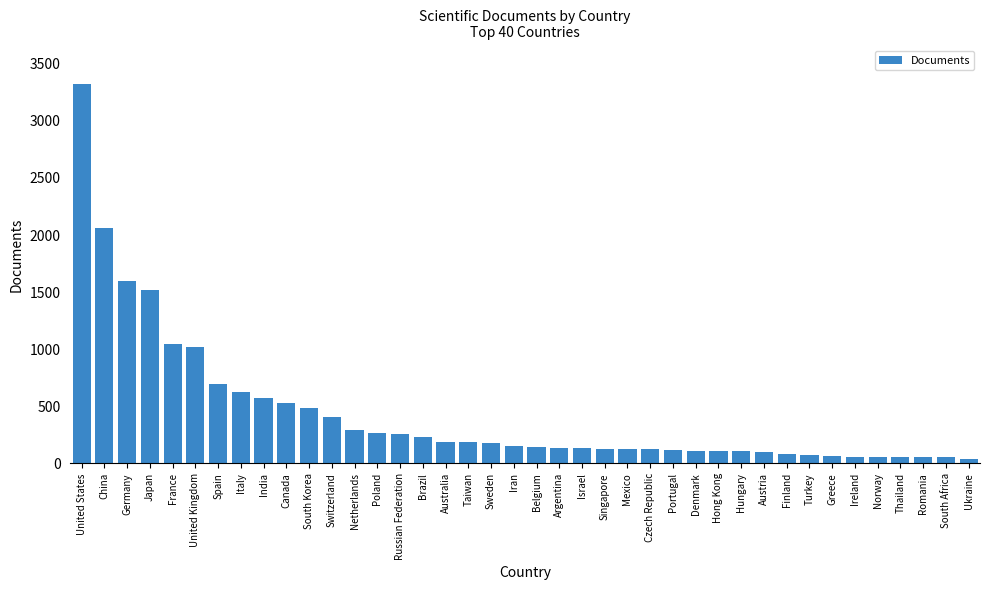

At which label is the value closest to 1682?

Germany